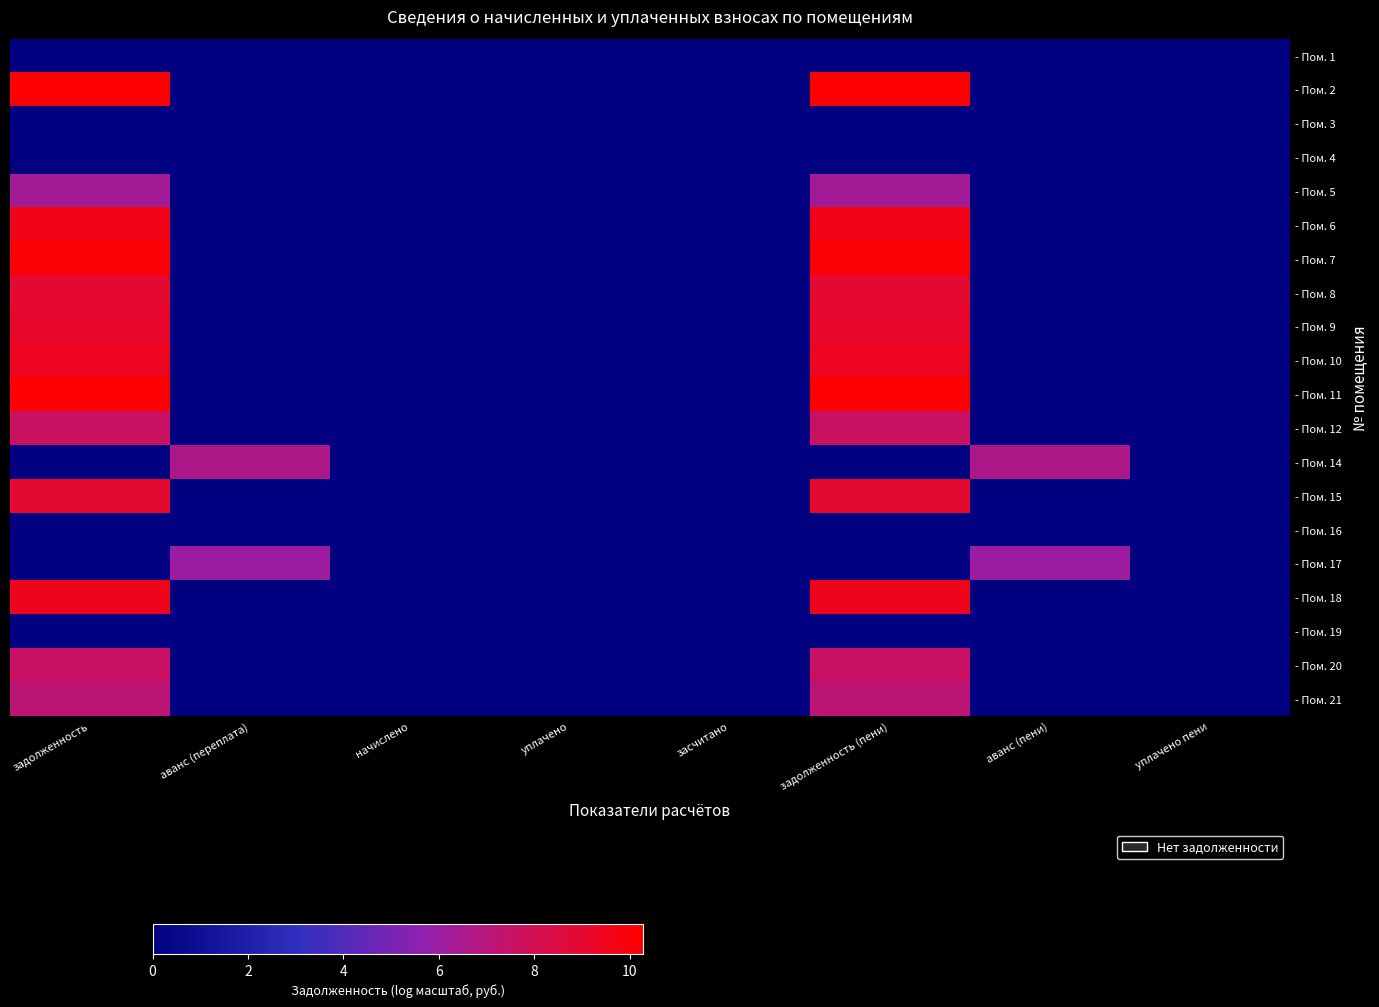

Reading left to right, what are all the values shown in this chart?

- Пом. 1: задолженность=0.0	аванс (переплата)=0.0	начислено=0.0	уплачено=0.0	засчитано=0.0	задолженность (пени)=0.0	аванс (пени)=0.0	уплачено пени=0.0
- Пом. 2: задолженность=10.3	аванс (переплата)=0.0	начислено=0.0	уплачено=0.0	засчитано=0.0	задолженность (пени)=10.3	аванс (пени)=0.0	уплачено пени=0.0
- Пом. 3: задолженность=0.0	аванс (переплата)=0.0	начислено=0.0	уплачено=0.0	засчитано=0.0	задолженность (пени)=0.0	аванс (пени)=0.0	уплачено пени=0.0
- Пом. 4: задолженность=0.0	аванс (переплата)=0.0	начислено=0.0	уплачено=0.0	засчитано=0.0	задолженность (пени)=0.0	аванс (пени)=0.0	уплачено пени=0.0
- Пом. 5: задолженность=6.3	аванс (переплата)=0.0	начислено=0.0	уплачено=0.0	засчитано=0.0	задолженность (пени)=6.3	аванс (пени)=0.0	уплачено пени=0.0
- Пом. 6: задолженность=9.6	аванс (переплата)=0.0	начислено=0.0	уплачено=0.0	засчитано=0.0	задолженность (пени)=9.6	аванс (пени)=0.0	уплачено пени=0.0
- Пом. 7: задолженность=10.1	аванс (переплата)=0.0	начислено=0.0	уплачено=0.0	засчитано=0.0	задолженность (пени)=10.1	аванс (пени)=0.0	уплачено пени=0.0
- Пом. 8: задолженность=9.0	аванс (переплата)=0.0	начислено=0.0	уплачено=0.0	засчитано=0.0	задолженность (пени)=9.0	аванс (пени)=0.0	уплачено пени=0.0
- Пом. 9: задолженность=9.0	аванс (переплата)=0.0	начислено=0.0	уплачено=0.0	засчитано=0.0	задолженность (пени)=9.0	аванс (пени)=0.0	уплачено пени=0.0
- Пом. 10: задолженность=9.4	аванс (переплата)=0.0	начислено=0.0	уплачено=0.0	засчитано=0.0	задолженность (пени)=9.4	аванс (пени)=0.0	уплачено пени=0.0
- Пом. 11: задолженность=10.2	аванс (переплата)=0.0	начислено=0.0	уплачено=0.0	засчитано=0.0	задолженность (пени)=10.2	аванс (пени)=0.0	уплачено пени=0.0
- Пом. 12: задолженность=7.6	аванс (переплата)=0.0	начислено=0.0	уплачено=0.0	засчитано=0.0	задолженность (пени)=7.6	аванс (пени)=0.0	уплачено пени=0.0
- Пом. 14: задолженность=0.0	аванс (переплата)=6.7	начислено=0.0	уплачено=0.0	засчитано=0.0	задолженность (пени)=0.0	аванс (пени)=6.7	уплачено пени=0.0
- Пом. 15: задолженность=9.0	аванс (переплата)=0.0	начислено=0.0	уплачено=0.0	засчитано=0.0	задолженность (пени)=9.0	аванс (пени)=0.0	уплачено пени=0.0
- Пом. 16: задолженность=0.0	аванс (переплата)=0.0	начислено=0.0	уплачено=0.0	засчитано=0.0	задолженность (пени)=0.0	аванс (пени)=0.0	уплачено пени=0.0
- Пом. 17: задолженность=0.0	аванс (переплата)=6.1	начислено=0.0	уплачено=0.0	засчитано=0.0	задолженность (пени)=0.0	аванс (пени)=6.1	уплачено пени=0.0
- Пом. 18: задолженность=9.5	аванс (переплата)=0.0	начислено=0.0	уплачено=0.0	засчитано=0.0	задолженность (пени)=9.5	аванс (пени)=0.0	уплачено пени=0.0
- Пом. 19: задолженность=0.0	аванс (переплата)=0.0	начислено=0.0	уплачено=0.0	засчитано=0.0	задолженность (пени)=0.0	аванс (пени)=0.0	уплачено пени=0.0
- Пом. 20: задолженность=7.6	аванс (переплата)=0.0	начислено=0.0	уплачено=0.0	засчитано=0.0	задолженность (пени)=7.6	аванс (пени)=0.0	уплачено пени=0.0
- Пом. 21: задолженность=7.2	аванс (переплата)=0.0	начислено=0.0	уплачено=0.0	засчитано=0.0	задолженность (пени)=7.2	аванс (пени)=0.0	уплачено пени=0.0